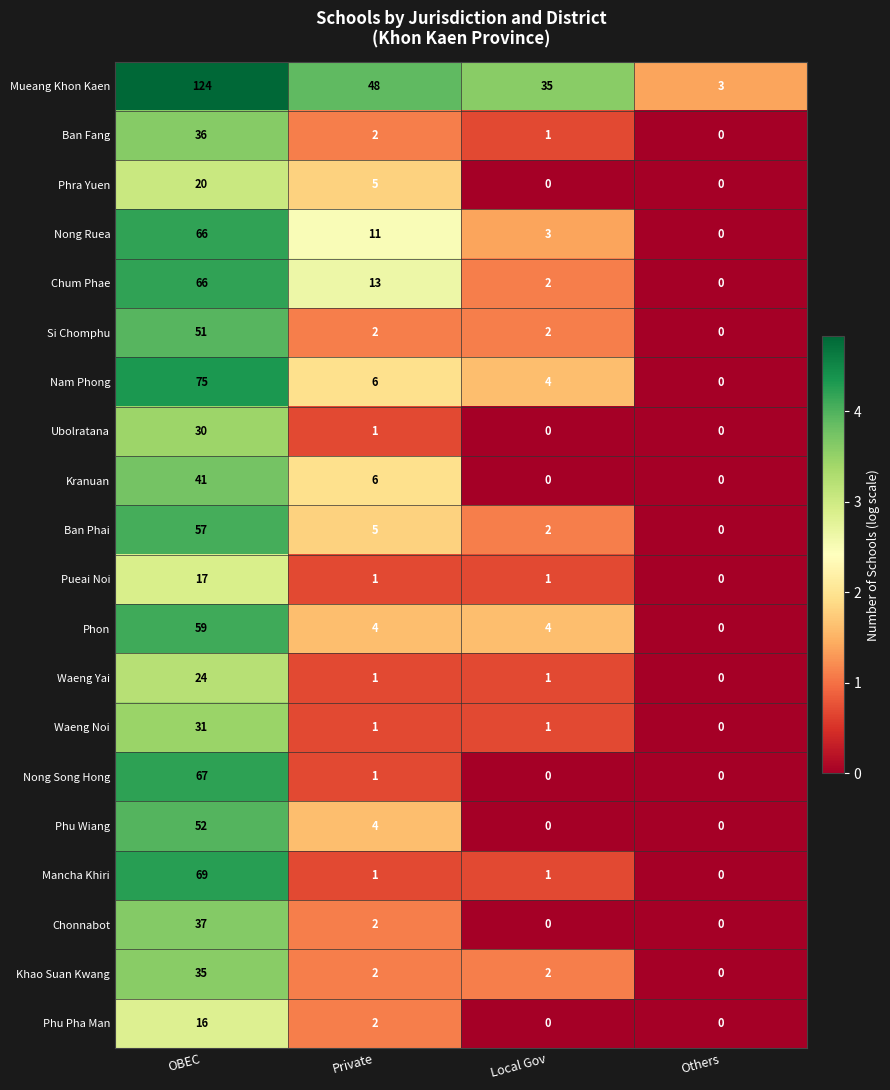

What is the greatest value displayed?

124